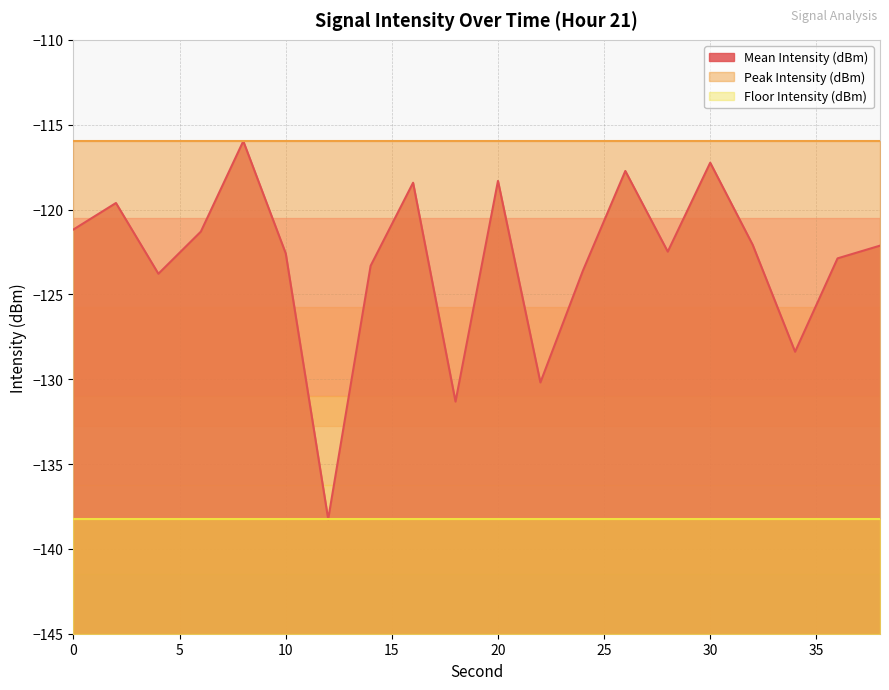

What is the sum of all Peak Intensity (dBm) values?

-2319.4